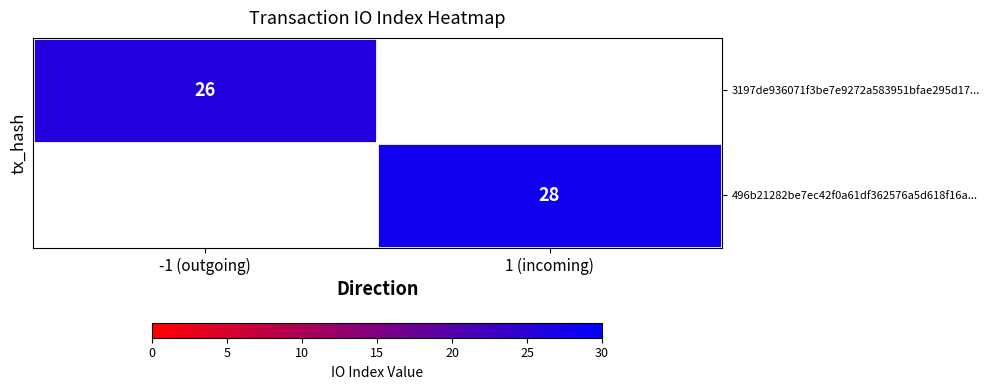

Which has a higher value, -1 (outgoing) or 1 (incoming)?

1 (incoming)